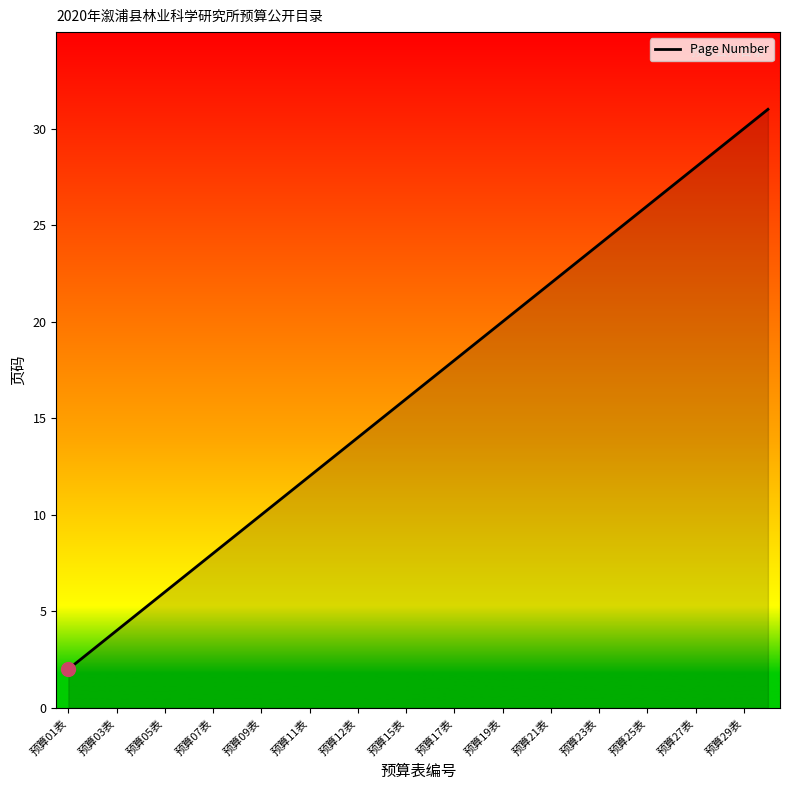

How many lines are shown in the chart?

1